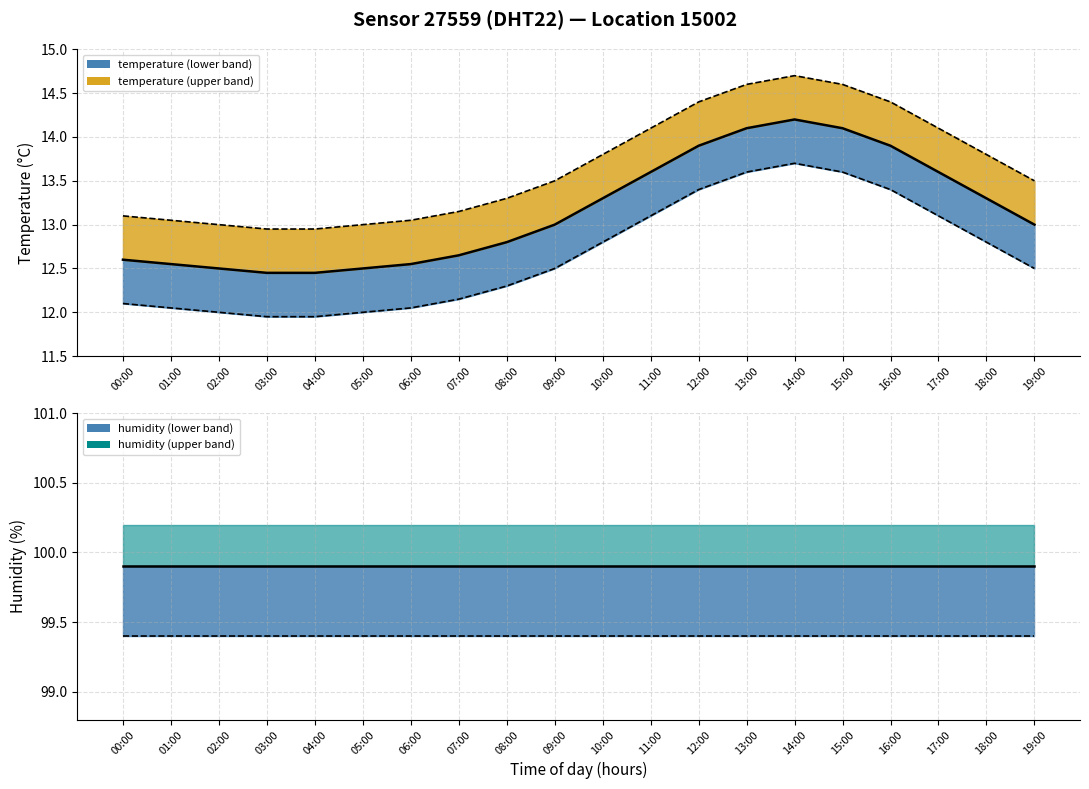

Reading right to left, extract all data points from this chart.

temp_line: 19:00=13.0	18:00=13.3	17:00=13.6	16:00=13.9	15:00=14.1	14:00=14.2	13:00=14.1	12:00=13.9	11:00=13.6	10:00=13.3	09:00=13.0	08:00=12.8	07:00=12.7	06:00=12.6	05:00=12.5	04:00=12.4	03:00=12.4	02:00=12.5	01:00=12.6	00:00=12.6
hum_line: 19:00=99.9	18:00=99.9	17:00=99.9	16:00=99.9	15:00=99.9	14:00=99.9	13:00=99.9	12:00=99.9	11:00=99.9	10:00=99.9	09:00=99.9	08:00=99.9	07:00=99.9	06:00=99.9	05:00=99.9	04:00=99.9	03:00=99.9	02:00=99.9	01:00=99.9	00:00=99.9